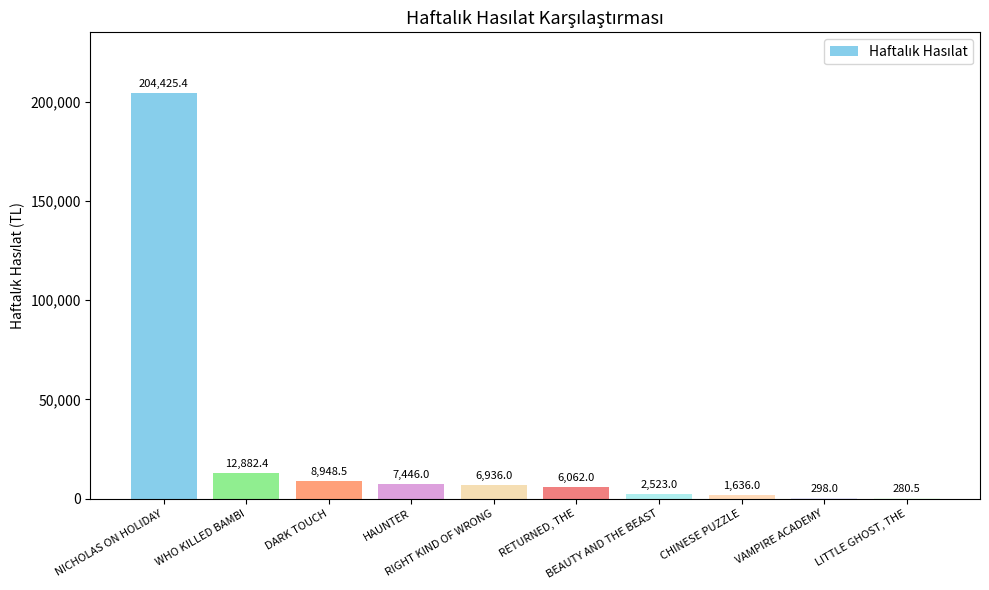

Which category has the highest value across all series?

NICHOLAS ON HOLIDAY